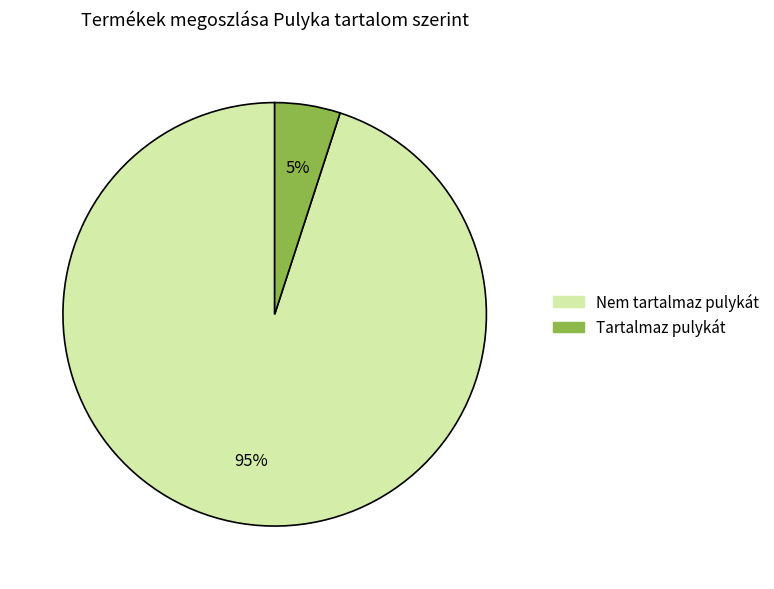

How many segments does this pie chart have?

2